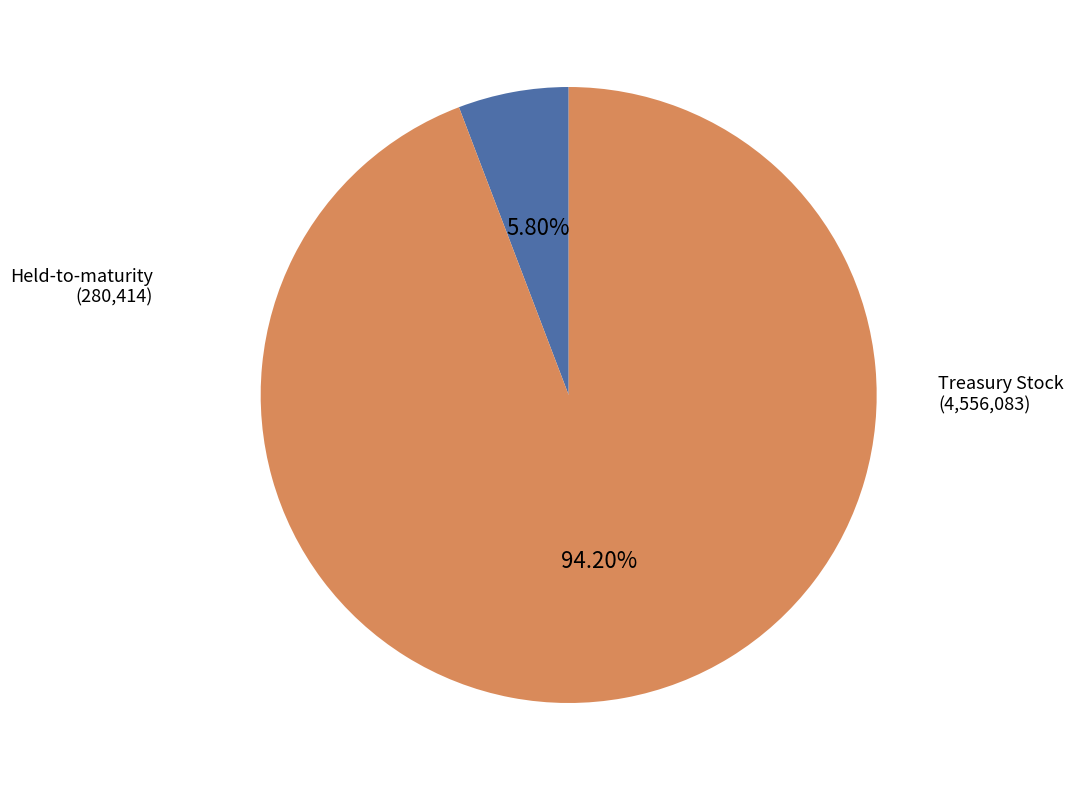

Does any single category account for the majority?

Yes